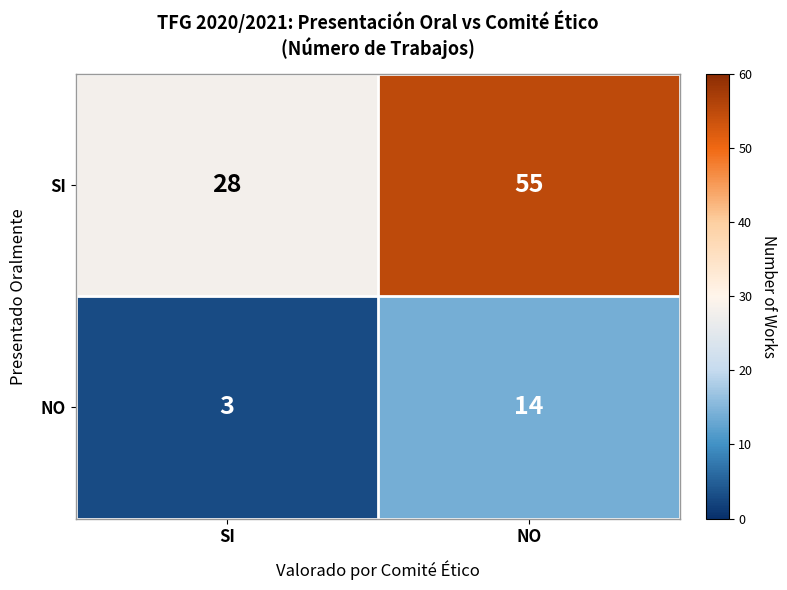

What is the spread (max minus min) of values at NO?

41